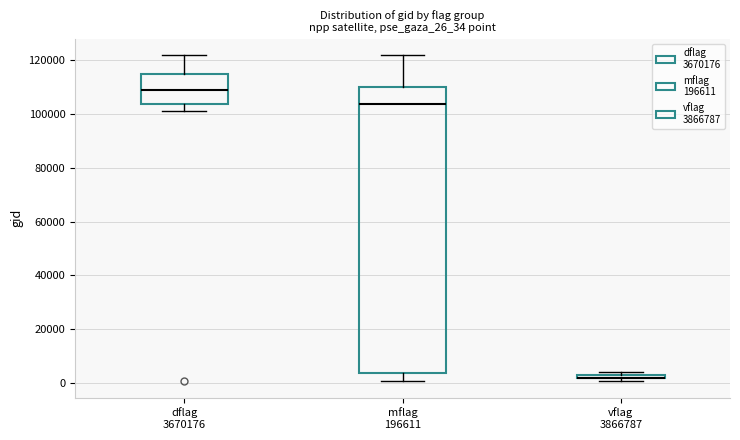

Comparing the boxes themselves (not the whiskers), which one is the tallest?

mflag 196611